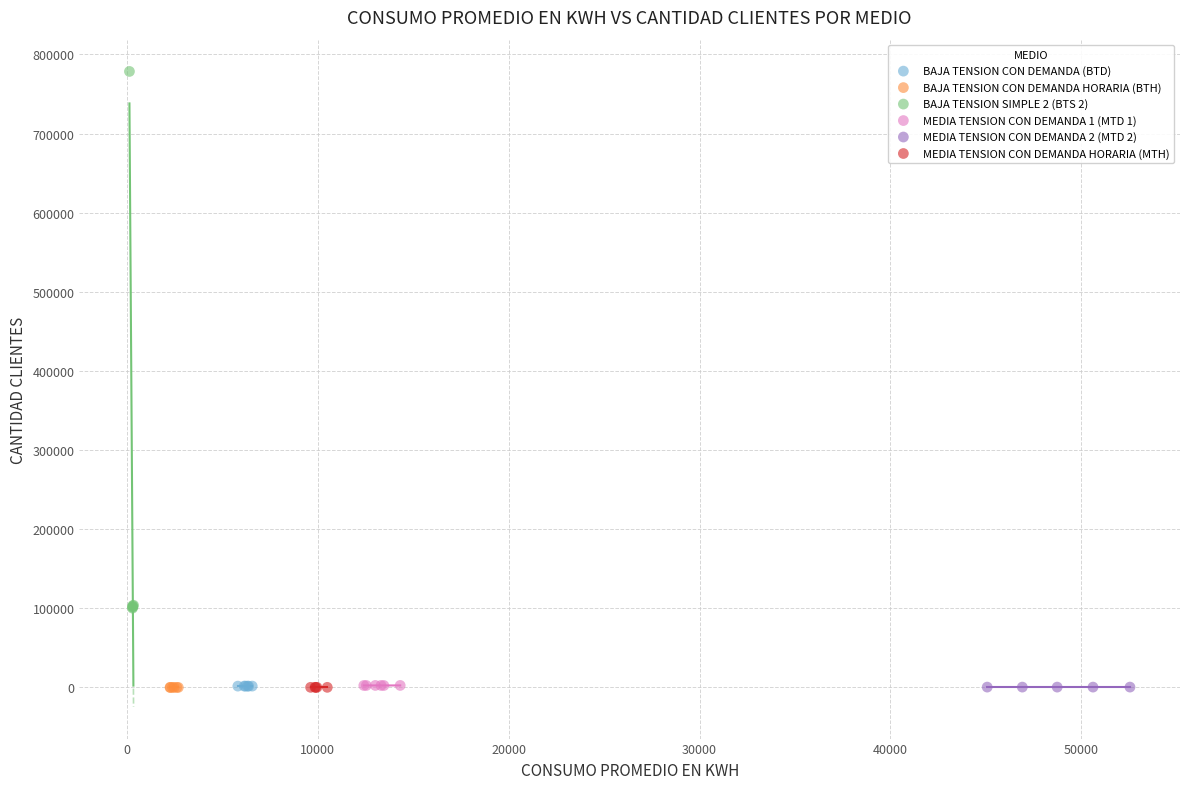

Which series has the widest spread of Y values?

BAJA TENSION SIMPLE 2 (BTS 2)